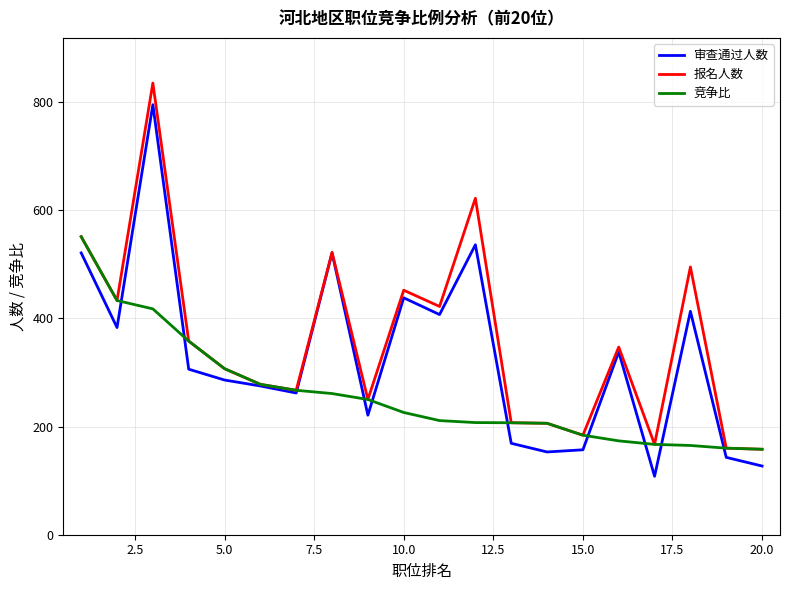

What is the maximum value for 报名人数?

835.0